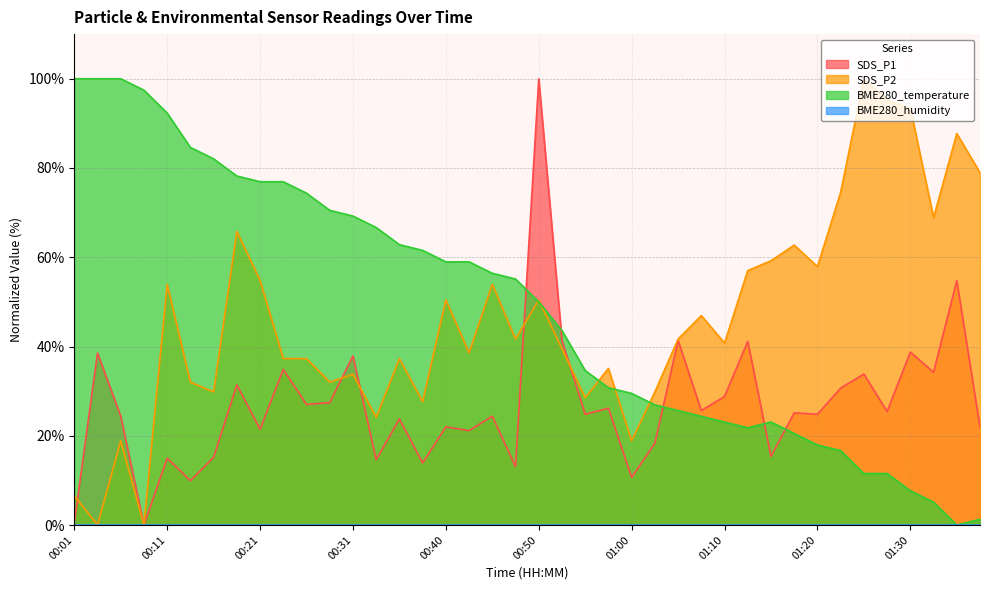

What is the value of the BME280_temperature point at the 1st from the left?

100.0